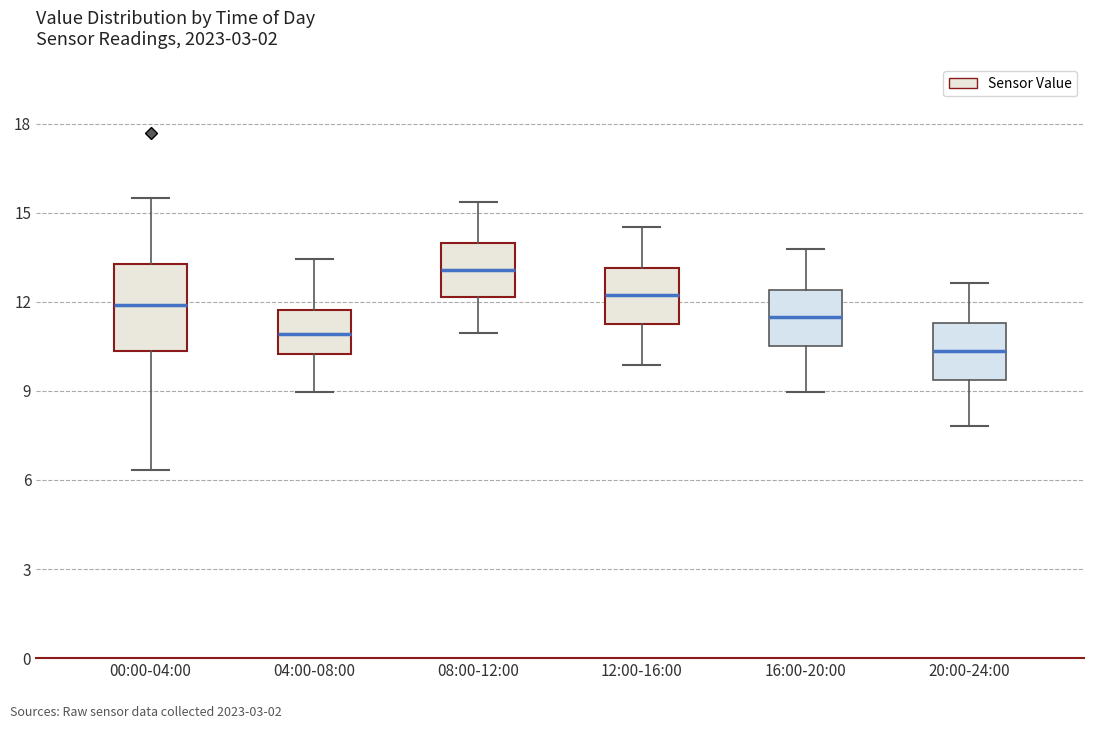

Reading left to right, read every box against the y-axis: the position of its median line, the range the box covers, and the ends of its whiskers. The values are not printed on the chart, so give them approximately, as read against the axis.

00:00-04:00: median 12.0, box 10.5 to 13.5, whiskers 6.5 to 15.5
04:00-08:00: median 11.0, box 10.0 to 11.5, whiskers 9.0 to 13.5
08:00-12:00: median 13.0, box 12.0 to 14.0, whiskers 11.0 to 15.5
12:00-16:00: median 12.0, box 11.5 to 13.0, whiskers 10.0 to 14.5
16:00-20:00: median 11.5, box 10.5 to 12.5, whiskers 9.0 to 14.0
20:00-24:00: median 10.5, box 9.5 to 11.5, whiskers 8.0 to 12.5